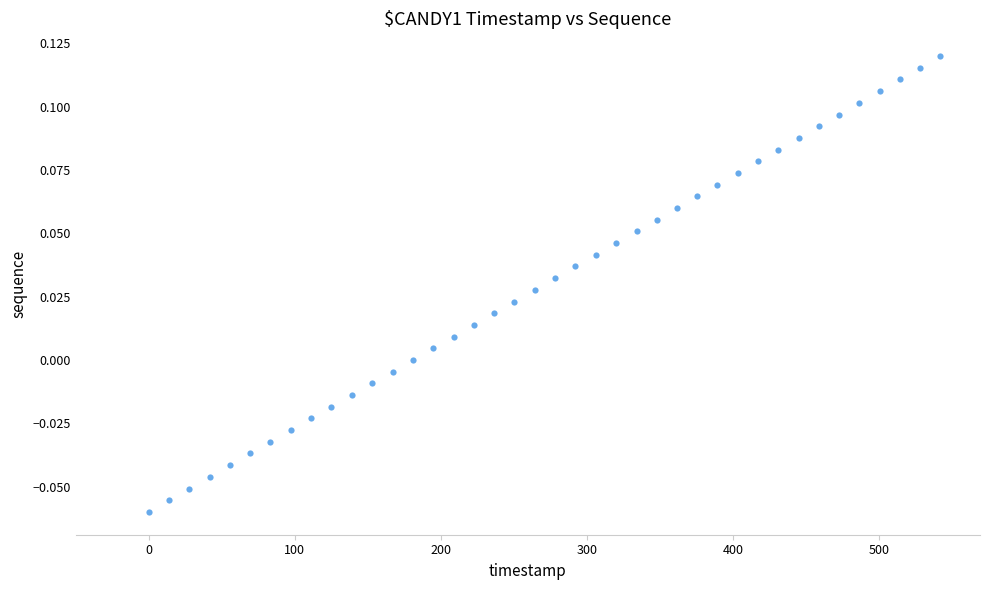

What is the range of X values (max minus min)?

542.1